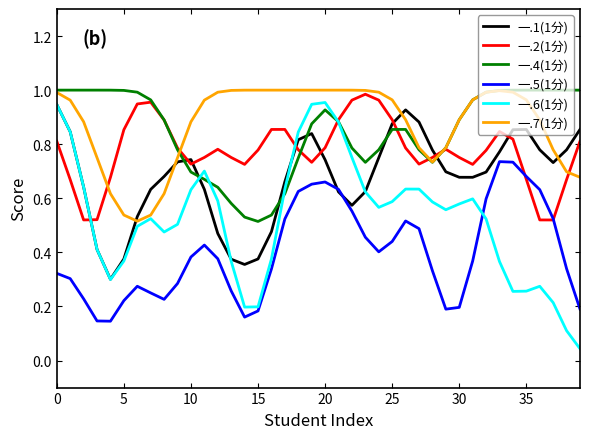

In 一.2(1分), how many points are higher than both neighbors (excluding endpoints)?

6